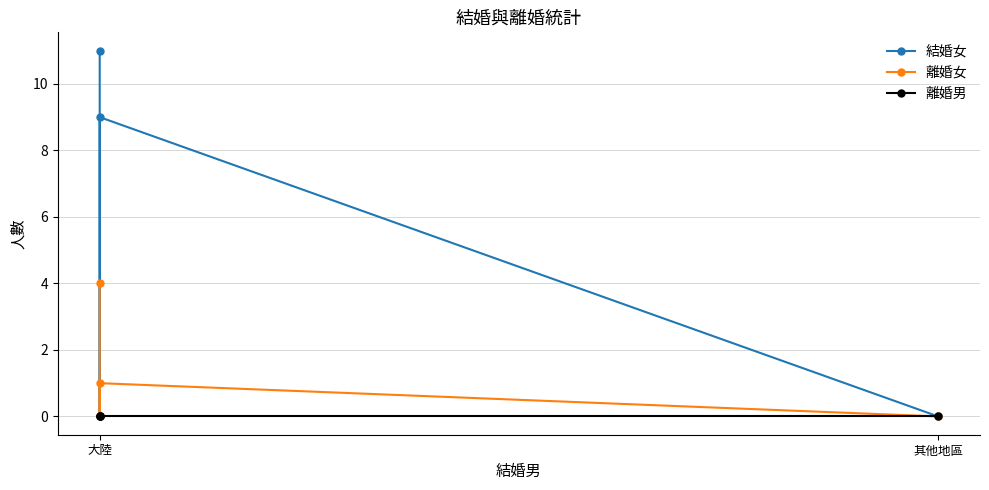

Which label corresponds to the smallest value in the chart?

大陸